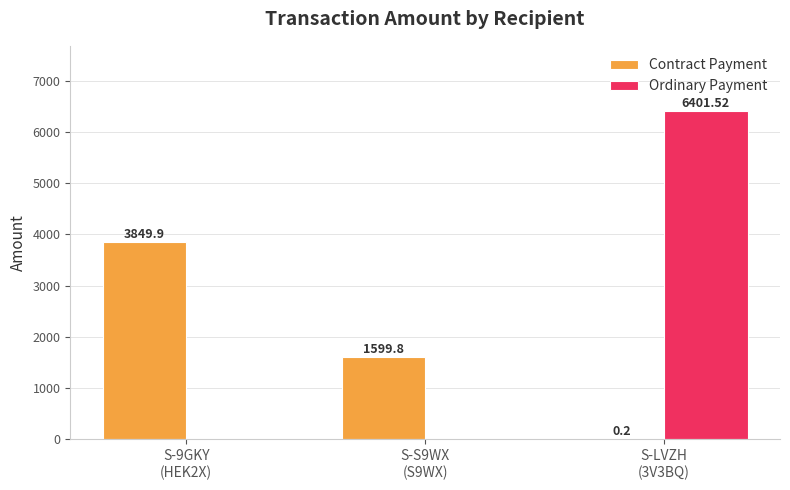

Which series has the largest total across all categories?

Ordinary Payment